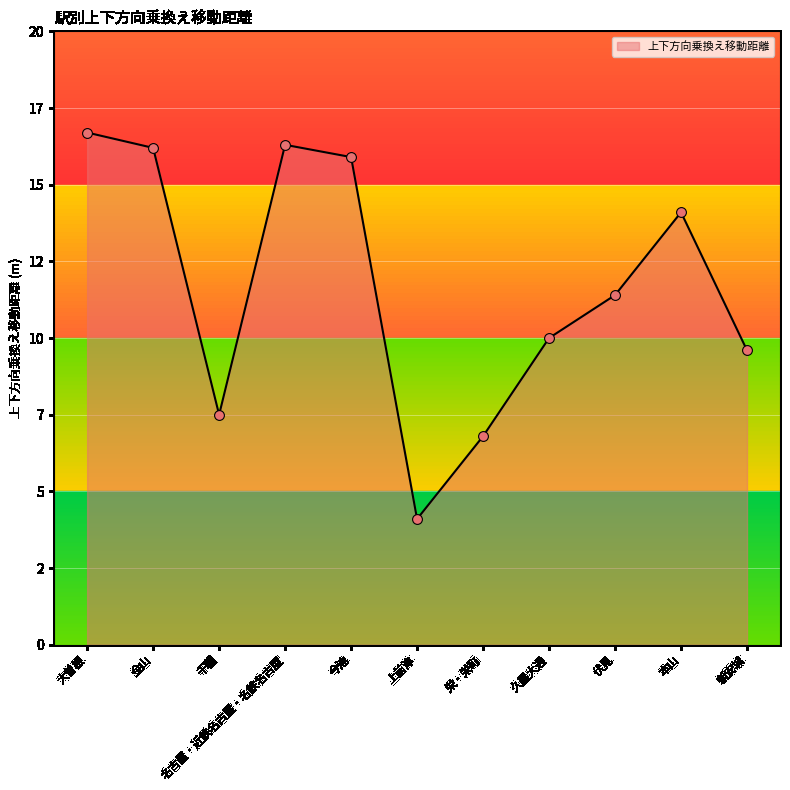

Between 大曽根 and 今池, which is larger?

大曽根